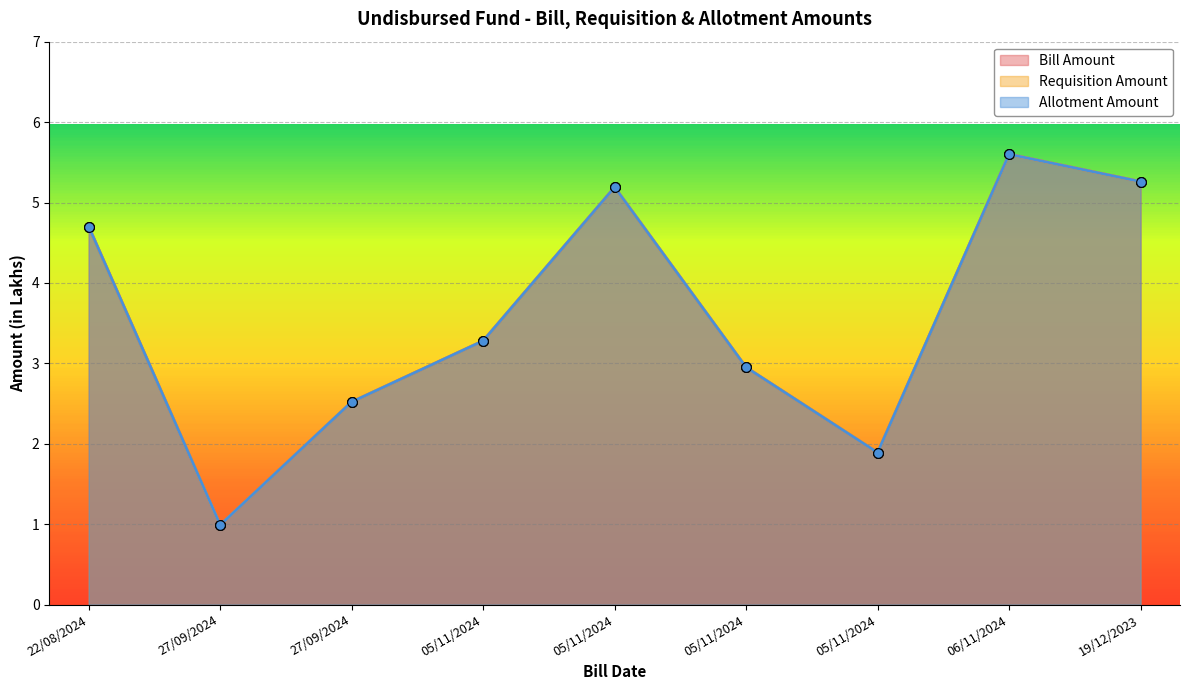

At which category does Allotment Amount reach its first local valley?

27/09/2024